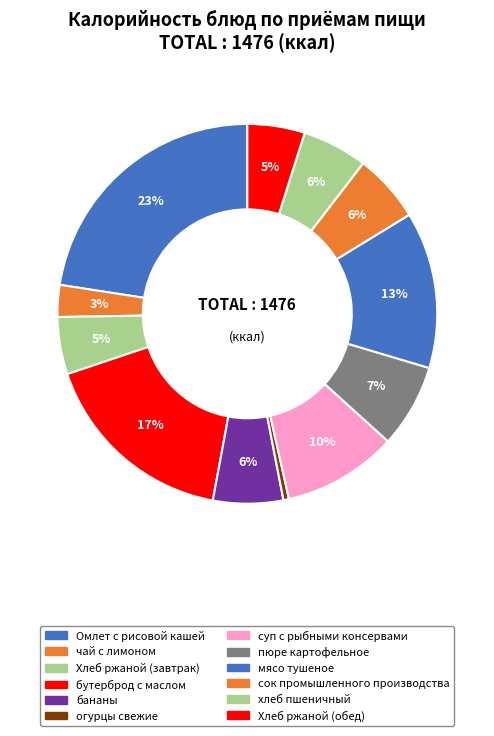

Combined, what portion of the pie is хлеб пшеничный and суп с рыбными консервами?

15.3%